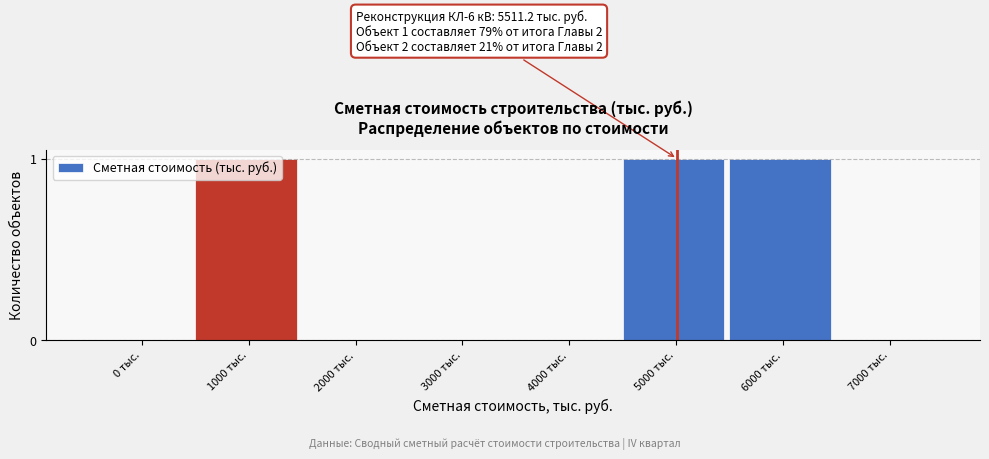

True or false: the data shows 1 at 5000 тыс..

True